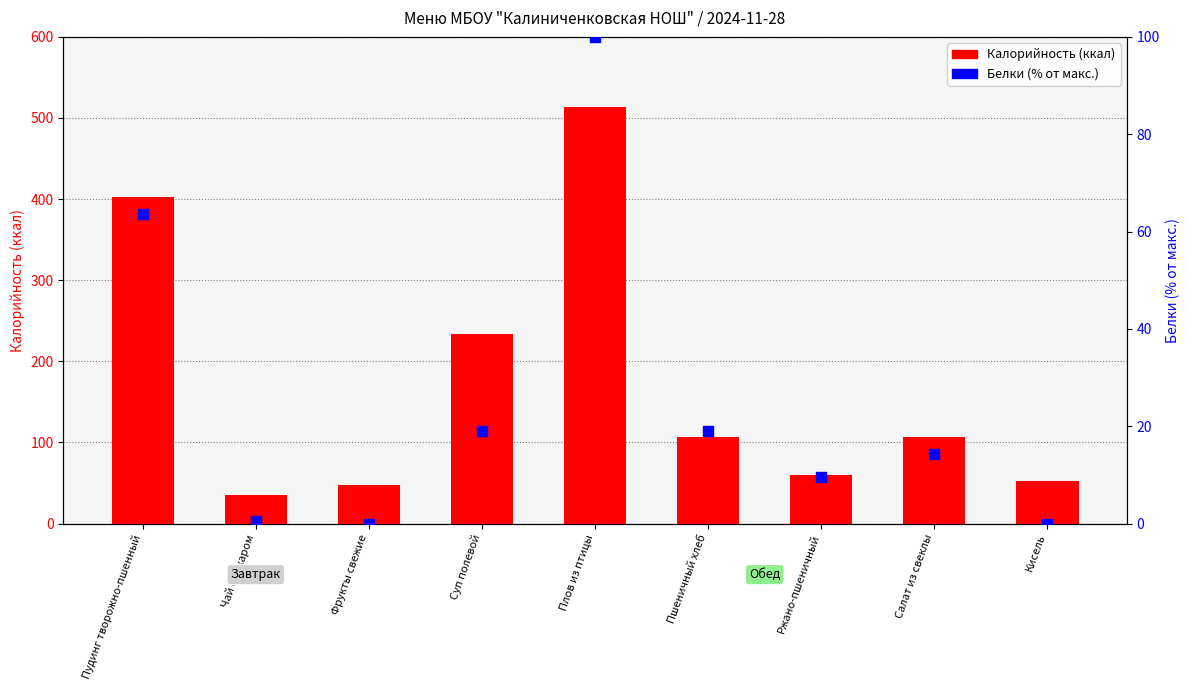

What are all the series names shown in the legend?

Калорийность, Белки (% от макс.)